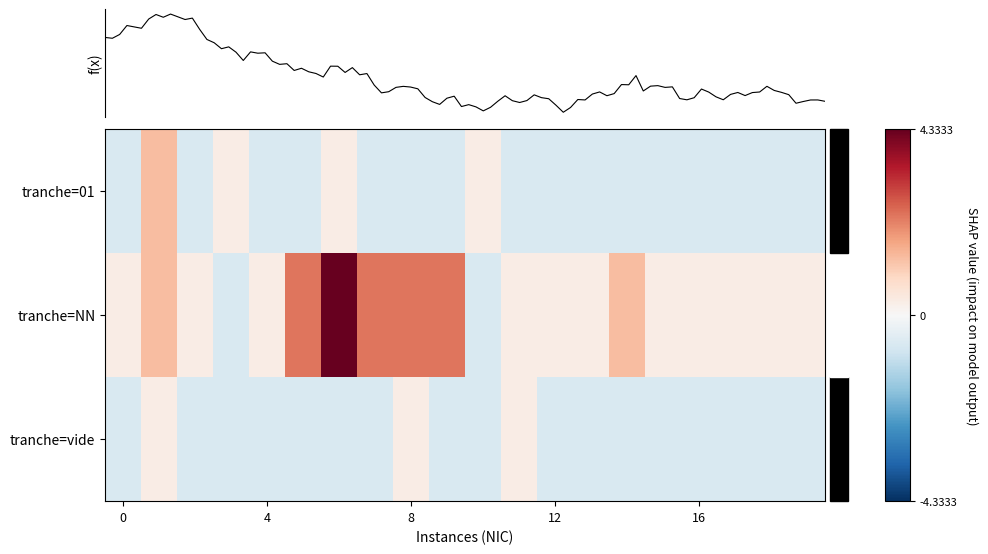

What is the maximum value for tranche=vide?

0.3